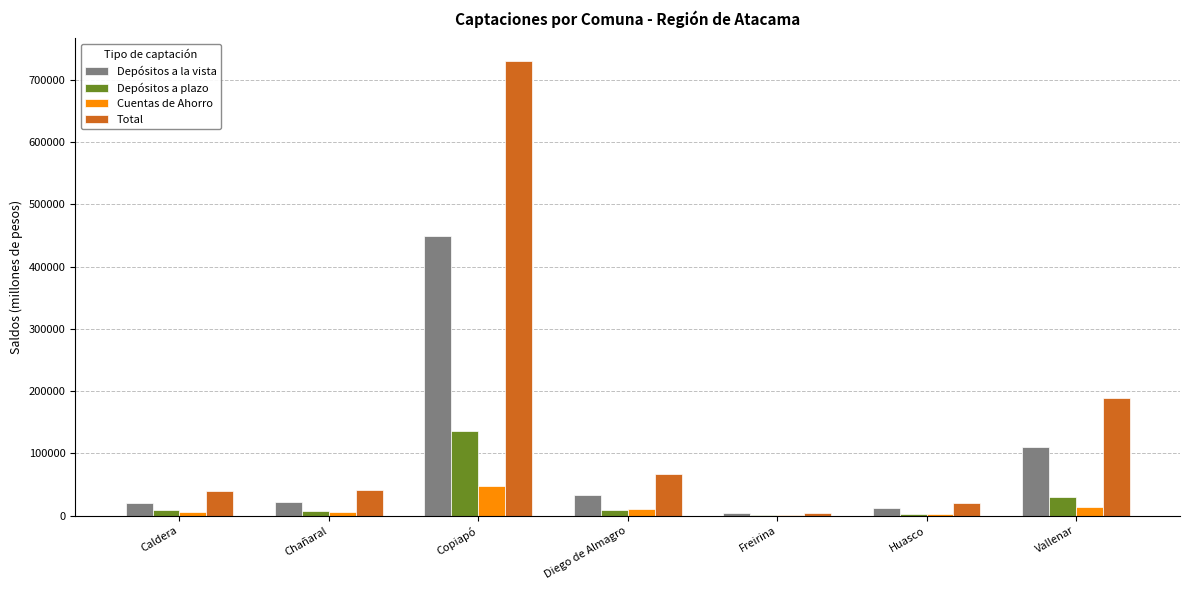

Is the value of Depósitos a plazo at Vallenar greater than the value of Total at Chañaral?

No